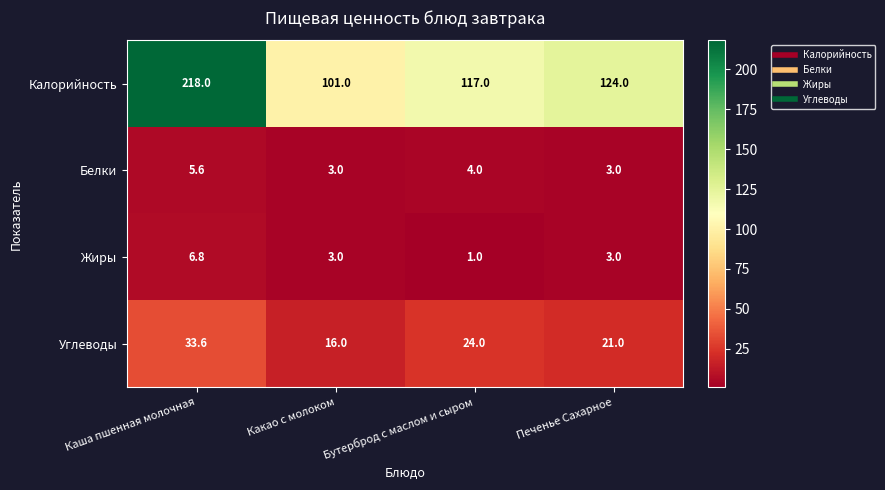

What is the sum of all Жиры values?

13.8